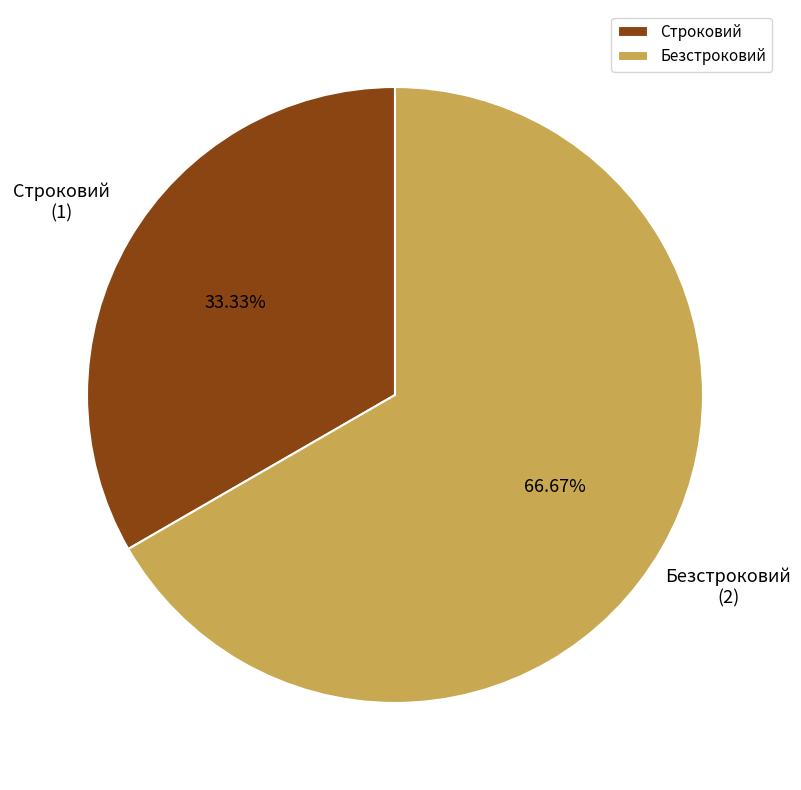

Which category has the biggest portion of the pie?

Безстроковий